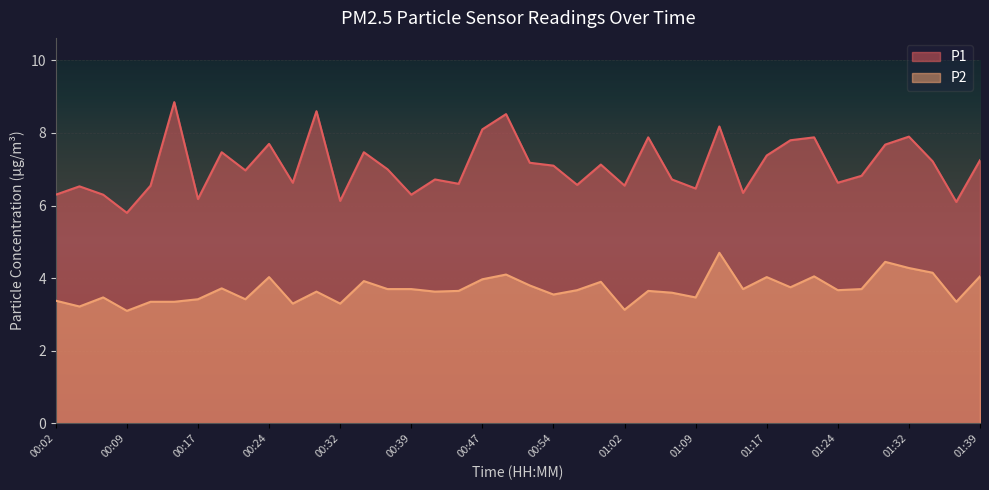

How many series are shown in this chart?

2